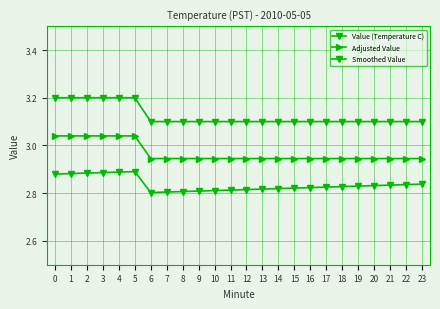

What is the approximate value of Value (Temperature C) at 0?

3.2